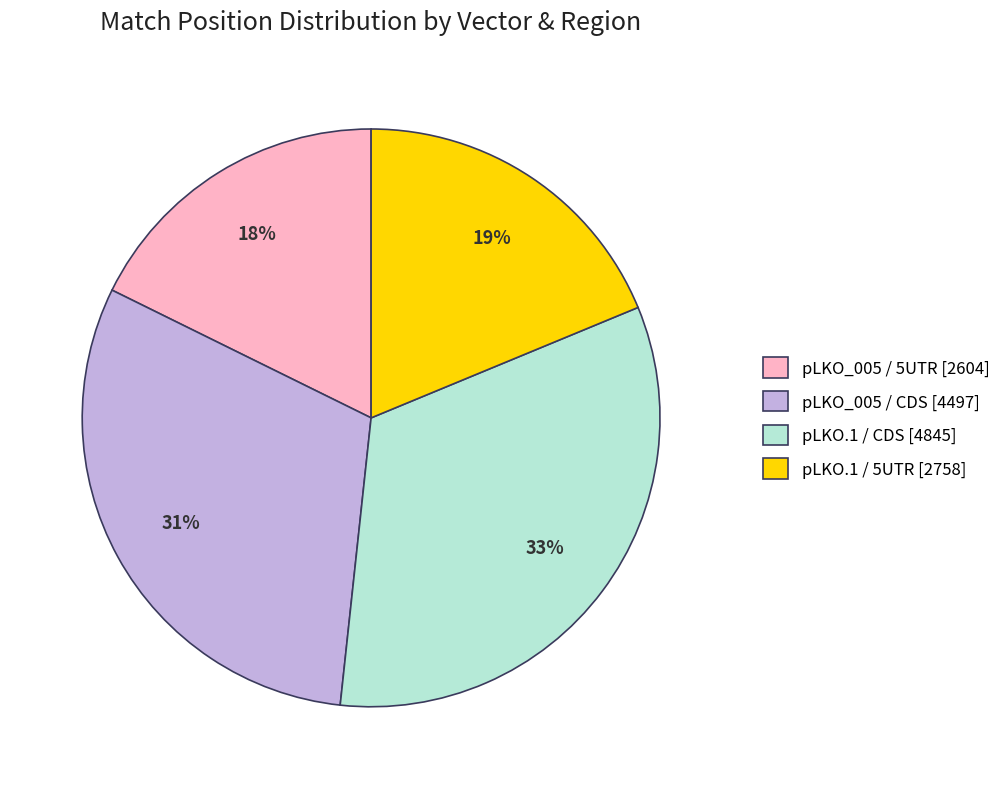

Is there any slice that represents more than half of the pie?

No